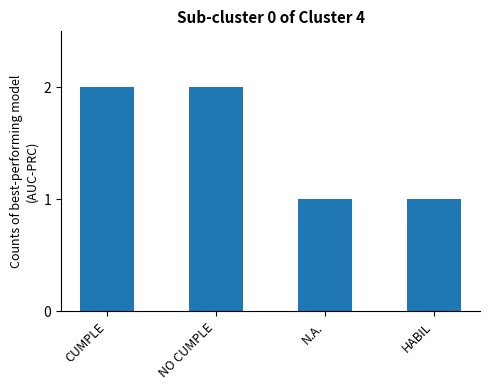

What is the label of the 3rd bar from the right?

NO CUMPLE